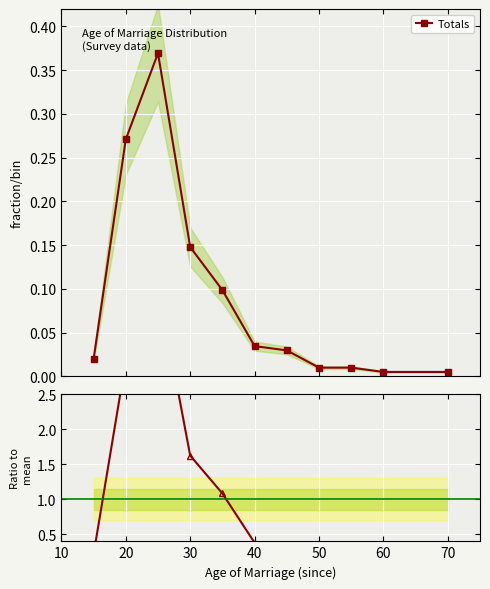

True or false: Totals has more than 0 interior local peaks.

True